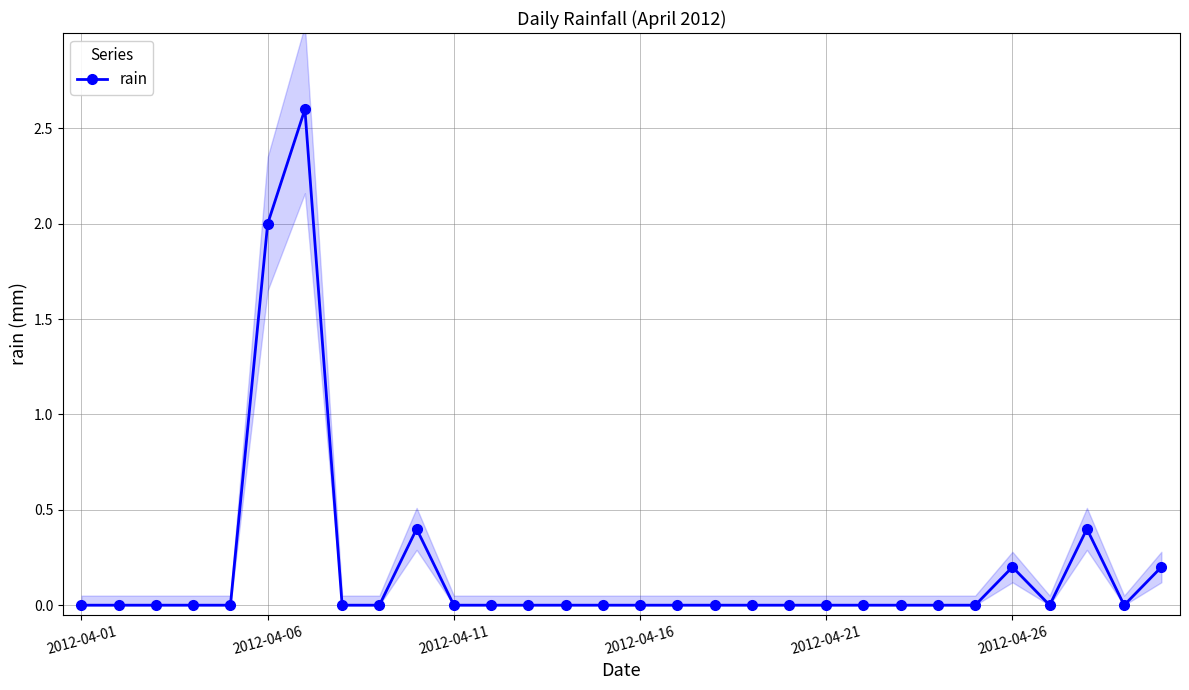

At which category does the chart reach its minimum across all series?

2012-04-01